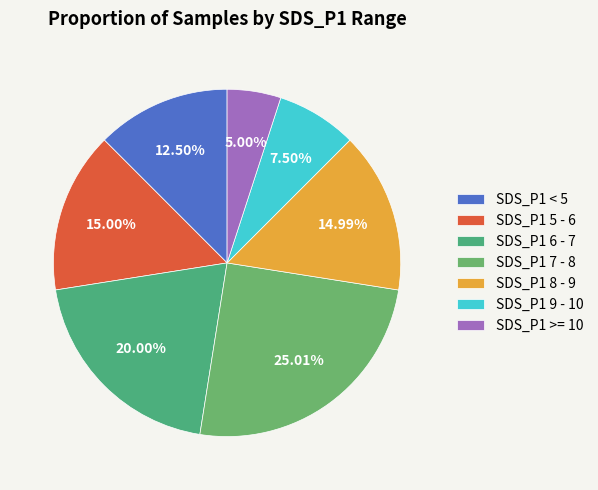

Count the number of slices in the pie.

7